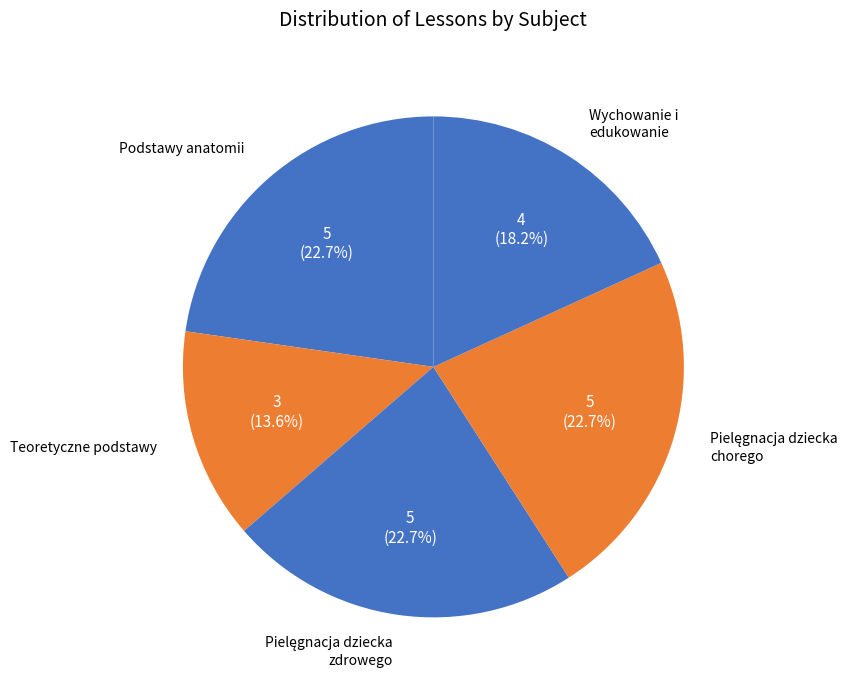

To the nearest percent, what is the difference between the largest and smallest slice percentages?

9%